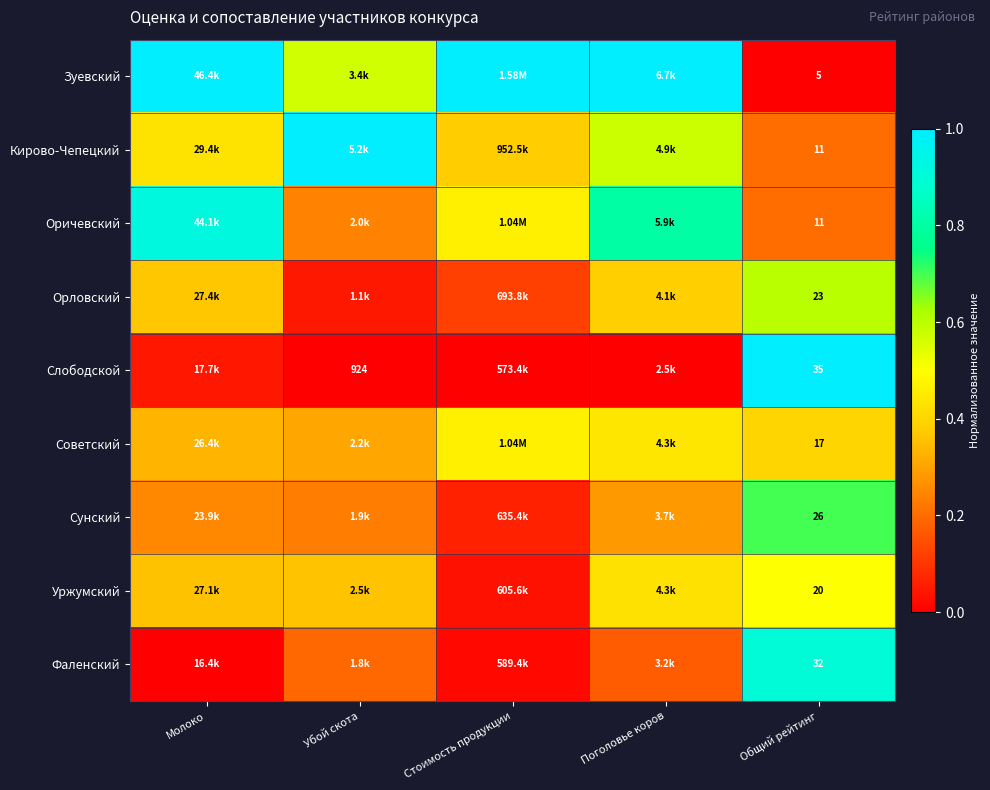

What is the sum of the Сунский values at Поголовье коров and Молоко?

0.5